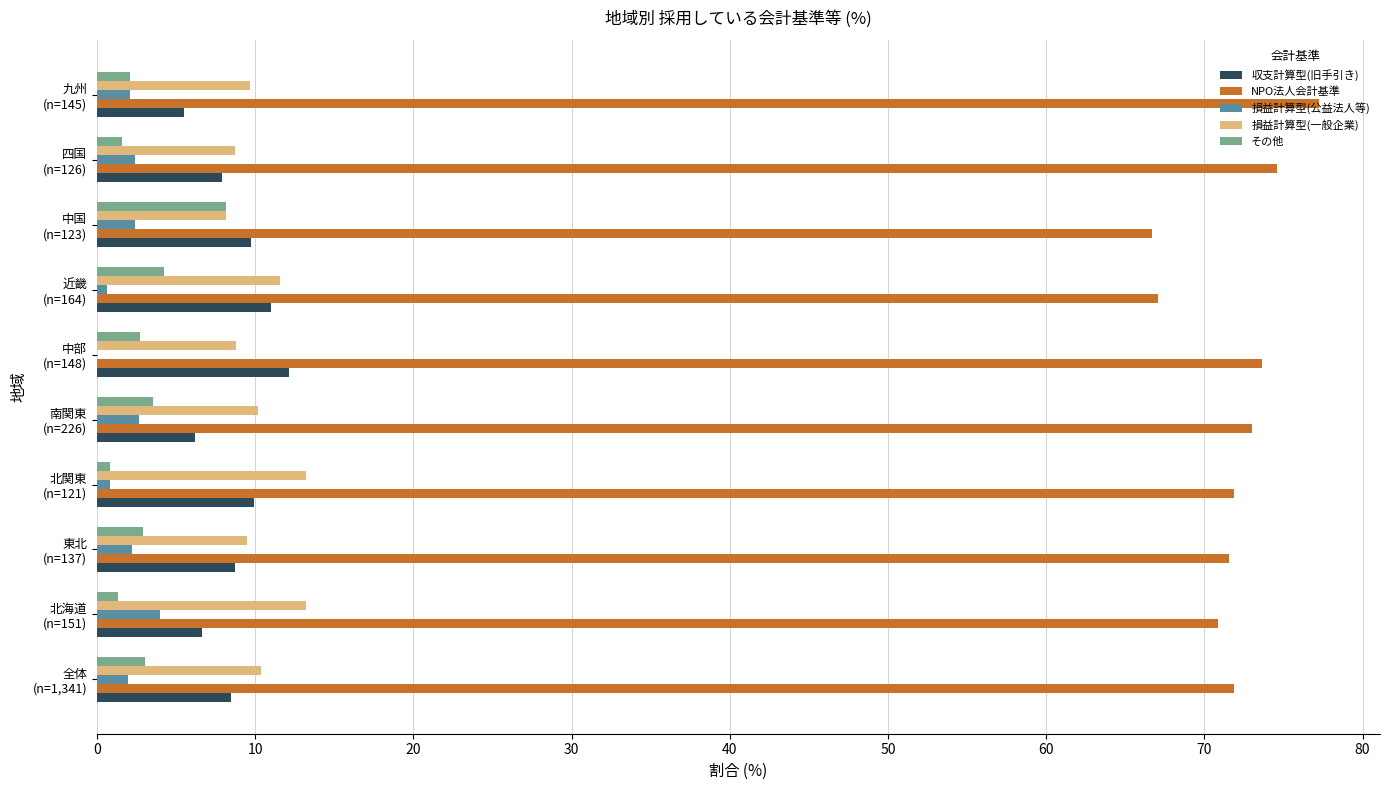

Which series has the largest total across all categories?

NPO法人会計基準